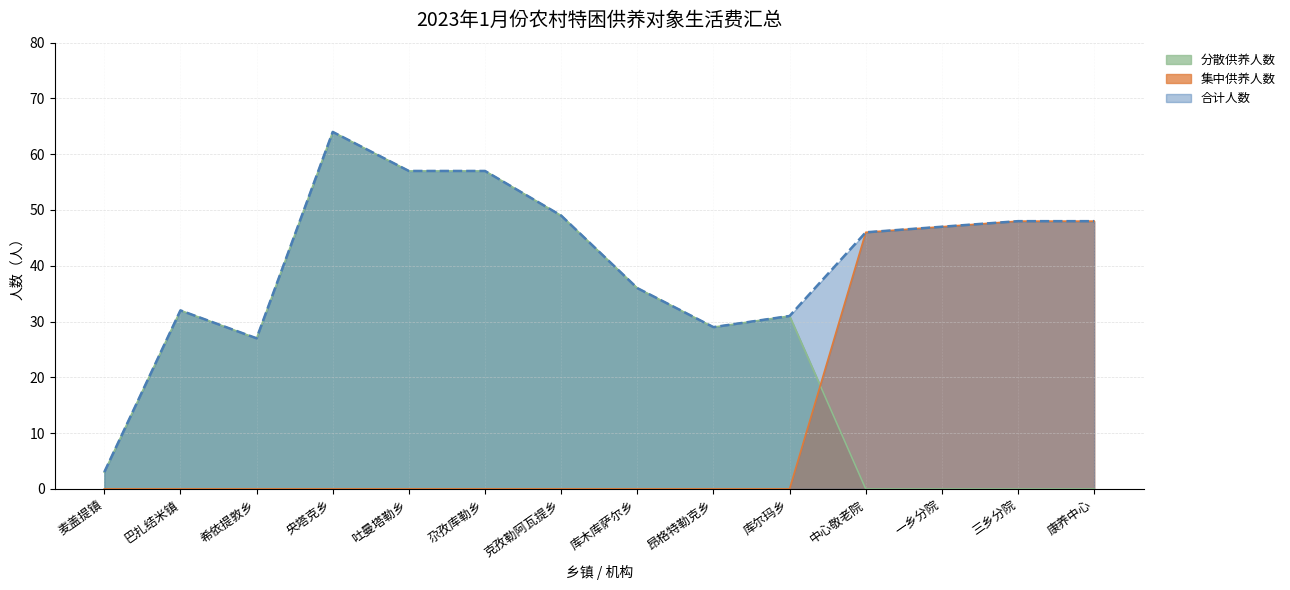

Rank the series by their maximum value, from lowest to highest.

集中供养人数, 分散供养人数, 合计人数